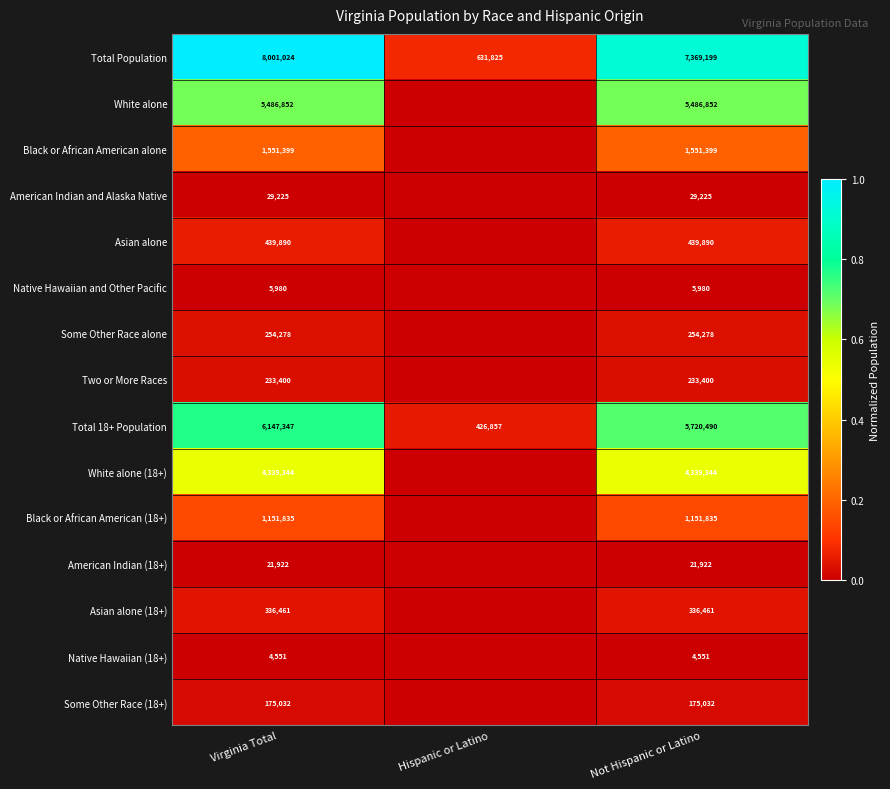

What is the difference between the maximum and minimum values in the Total Population series?

7369199